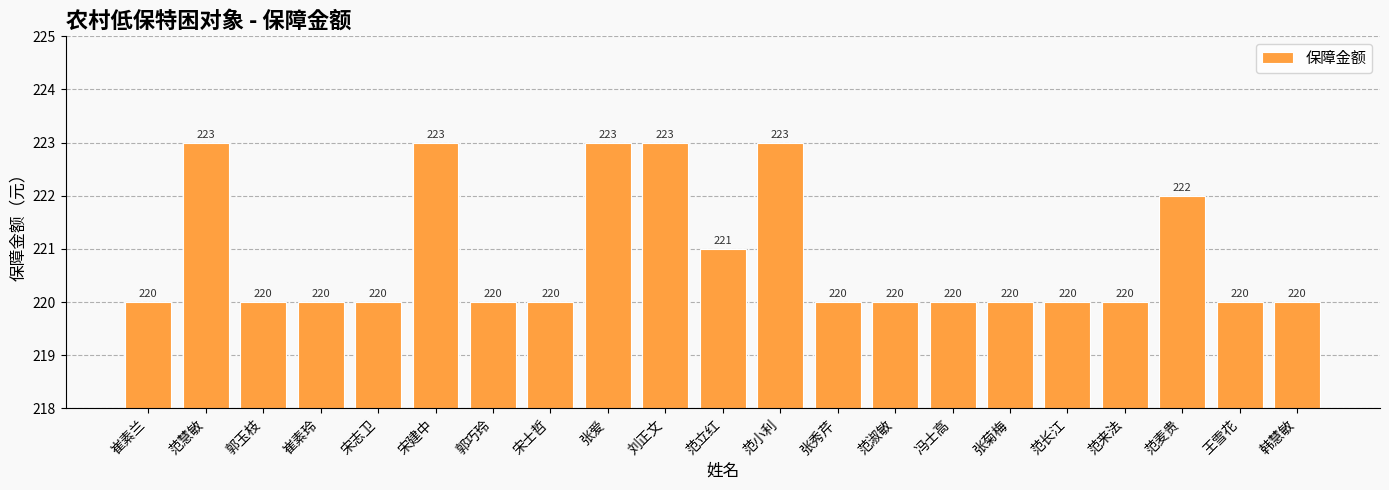

What is the label of the 13th bar from the right?

张爱